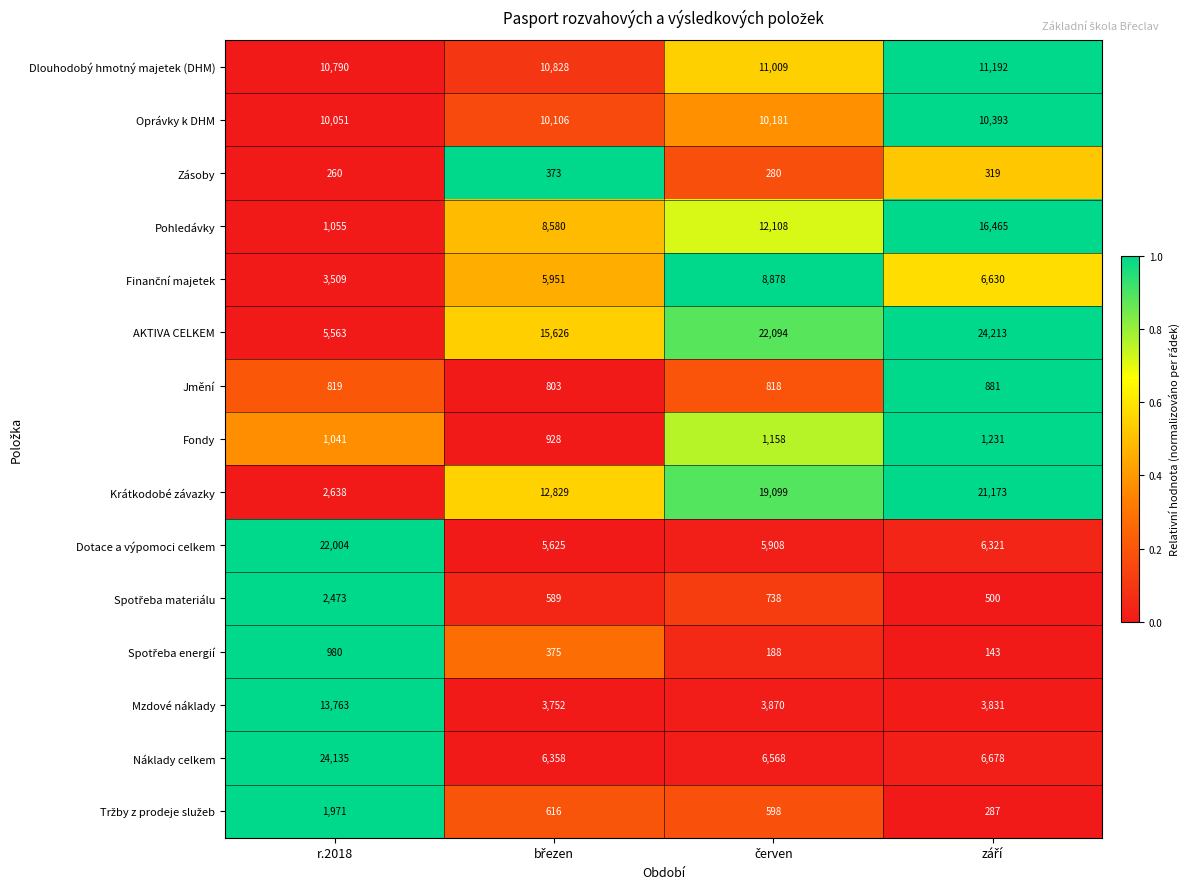

True or false: Fondy has a value of 599 at r.2018.

False